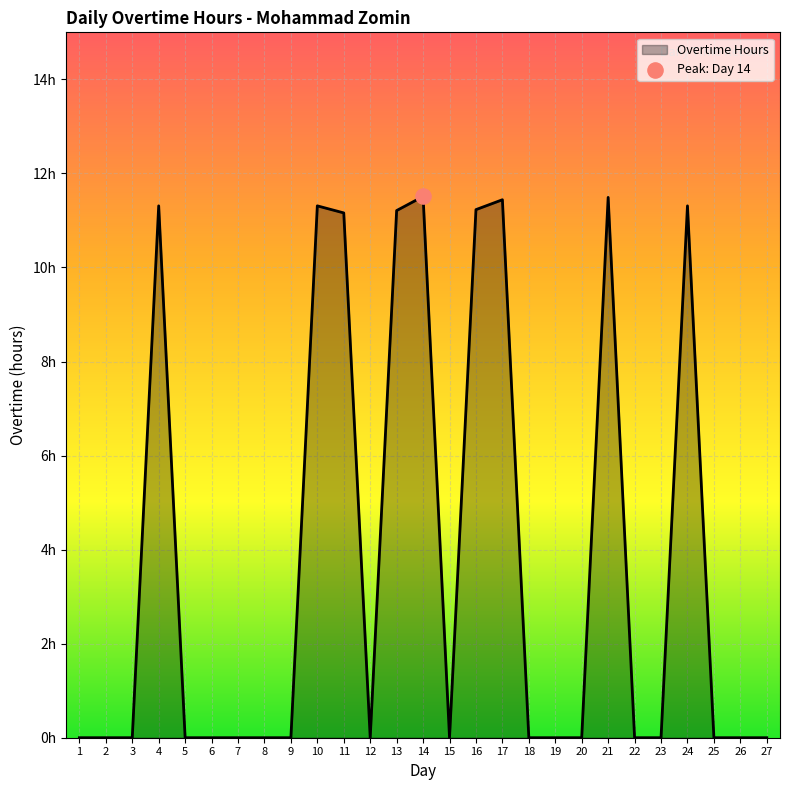

Is this an area chart (filled region under the line)?

Yes